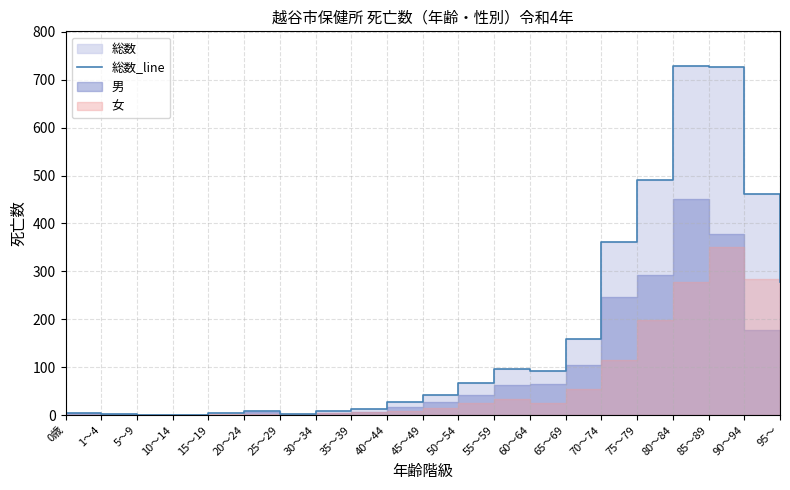

What is the greatest value displayed?

728